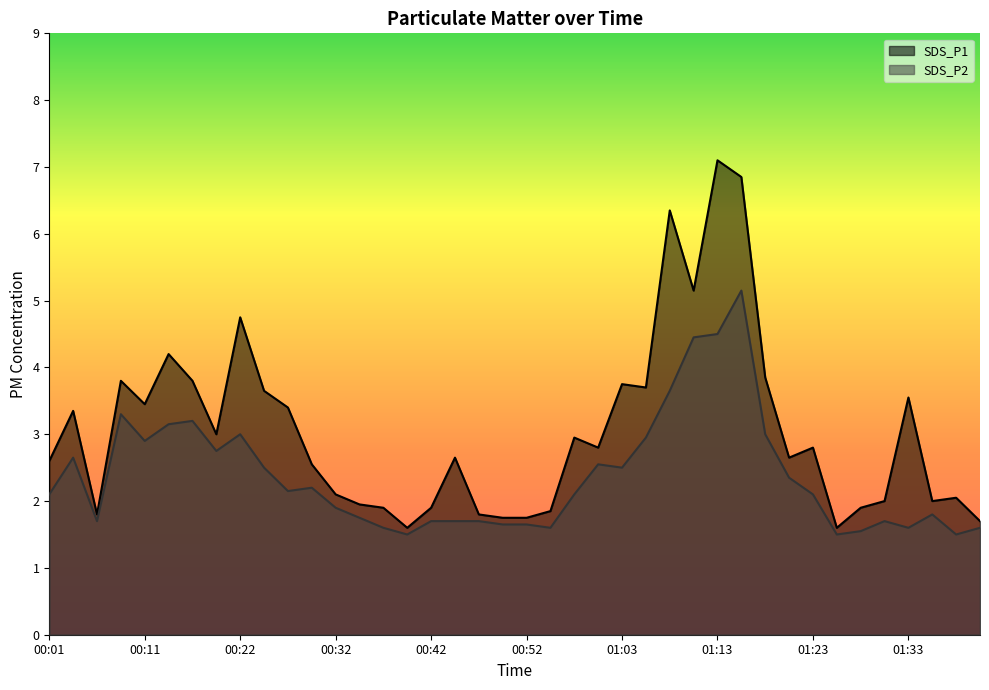

At which category does the chart reach its peak across all series?

01:13